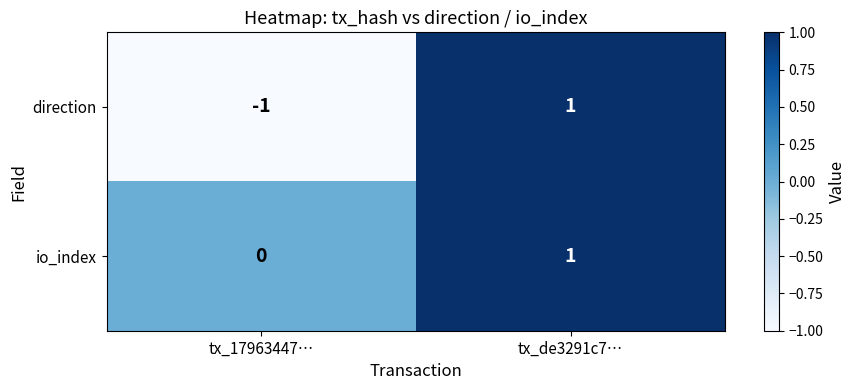

How many data points in direction are less than 1?

1